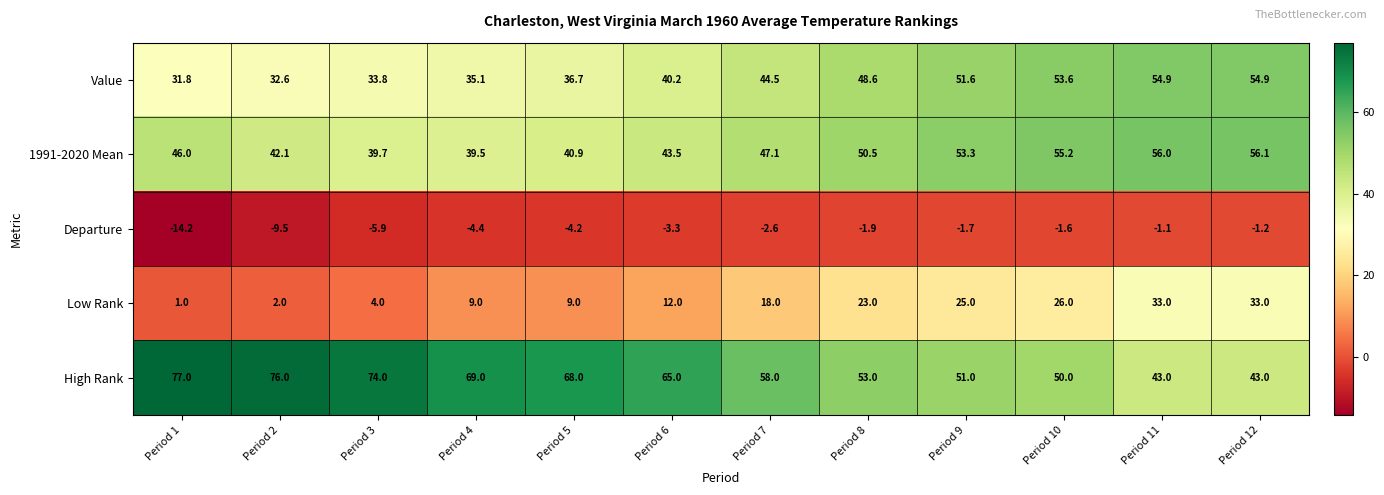

What is the difference between the highest and lowest values at Period 3?

79.9